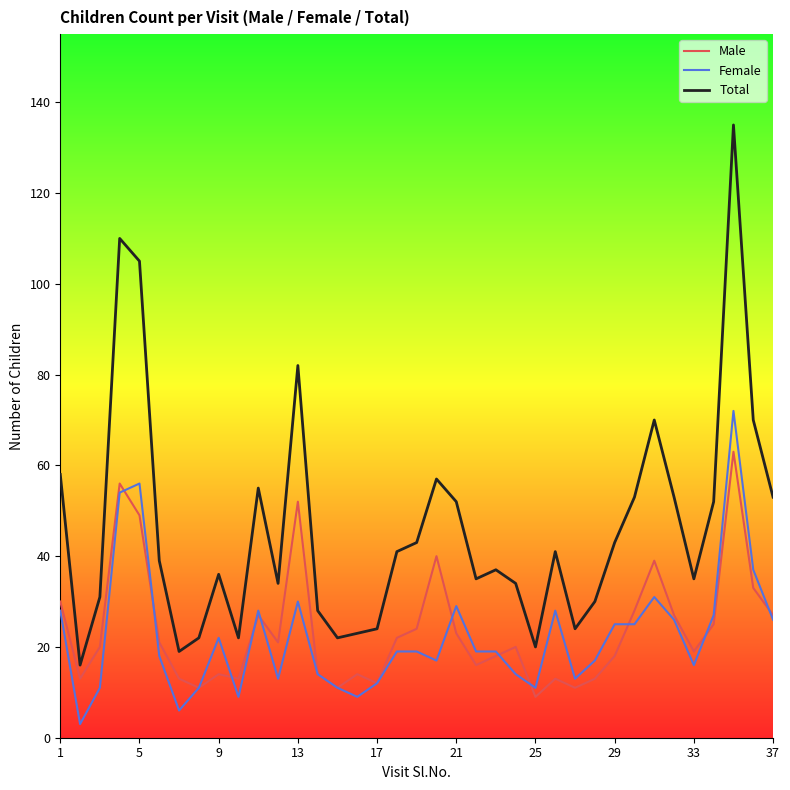

Which series has the widest spread of values?

Total